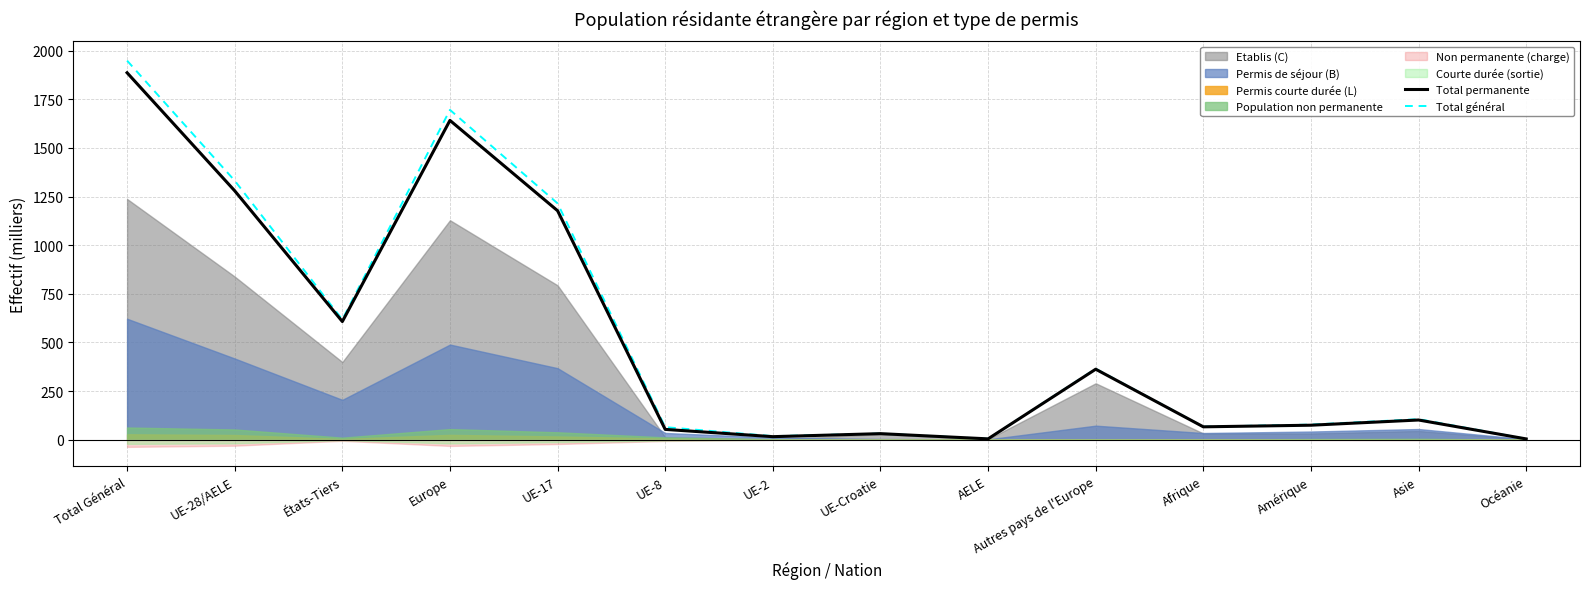

What is the difference between the maximum and minimum values in the Total général series?

1945.1